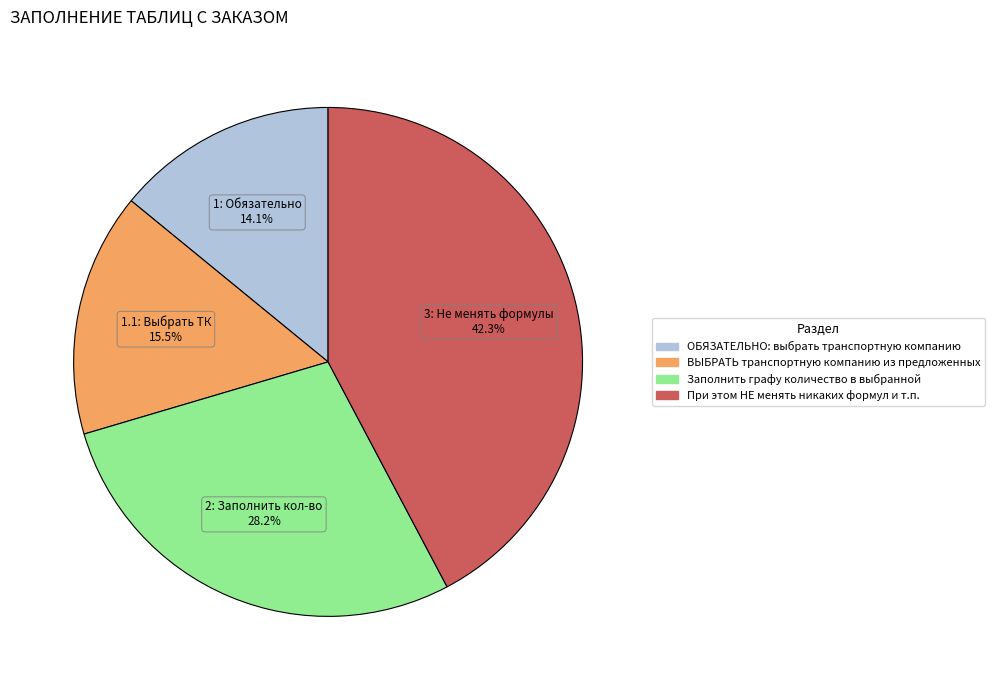

Does Заполнить графу количество в выбранной account for over 50% of the chart?

No